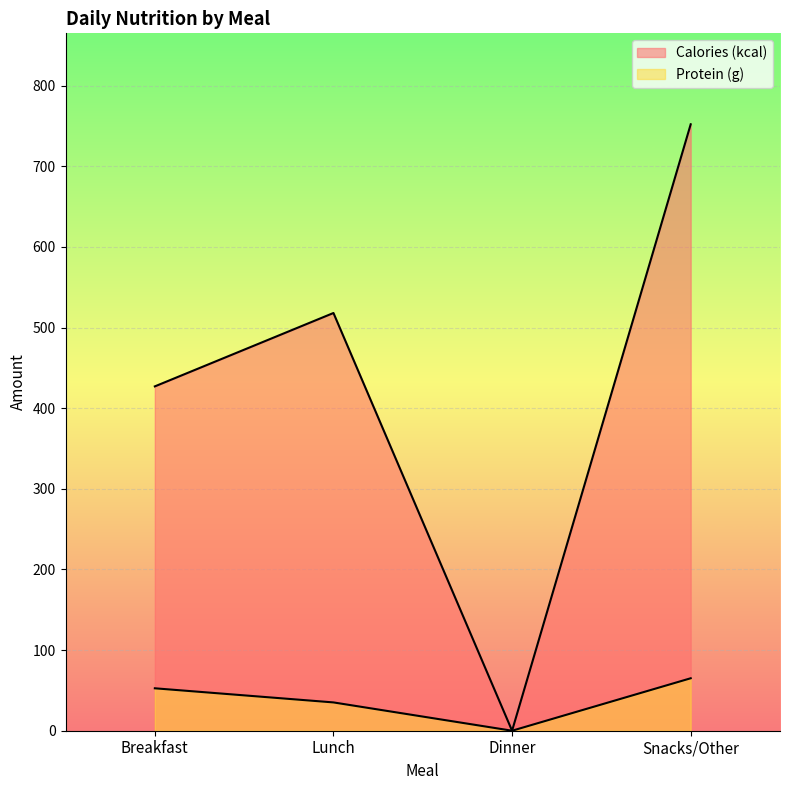

True or false: Calories (kcal) and Protein (g) intersect in this chart.

False